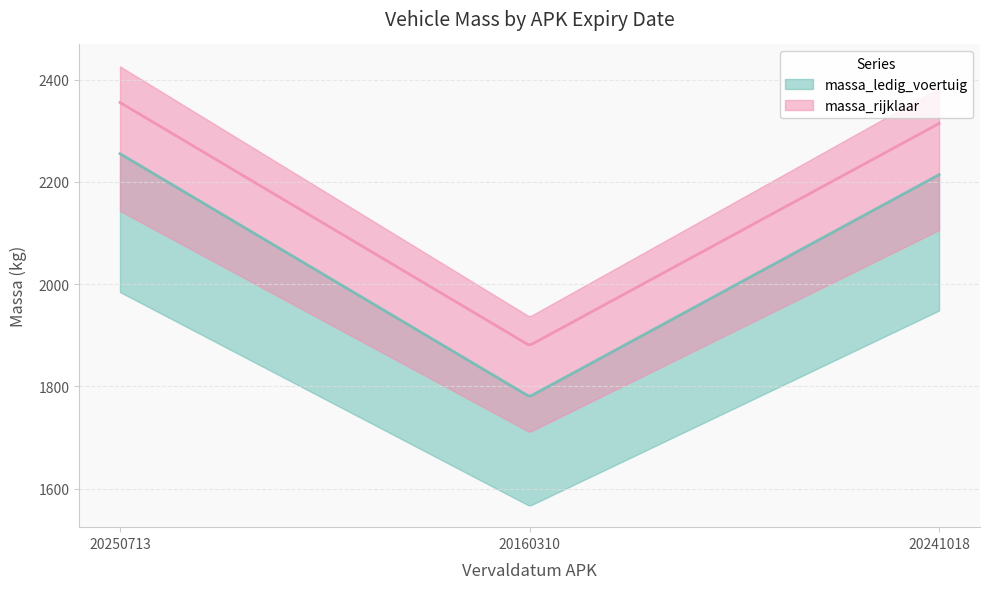

Does the chart display data point markers on the line(s)?

No